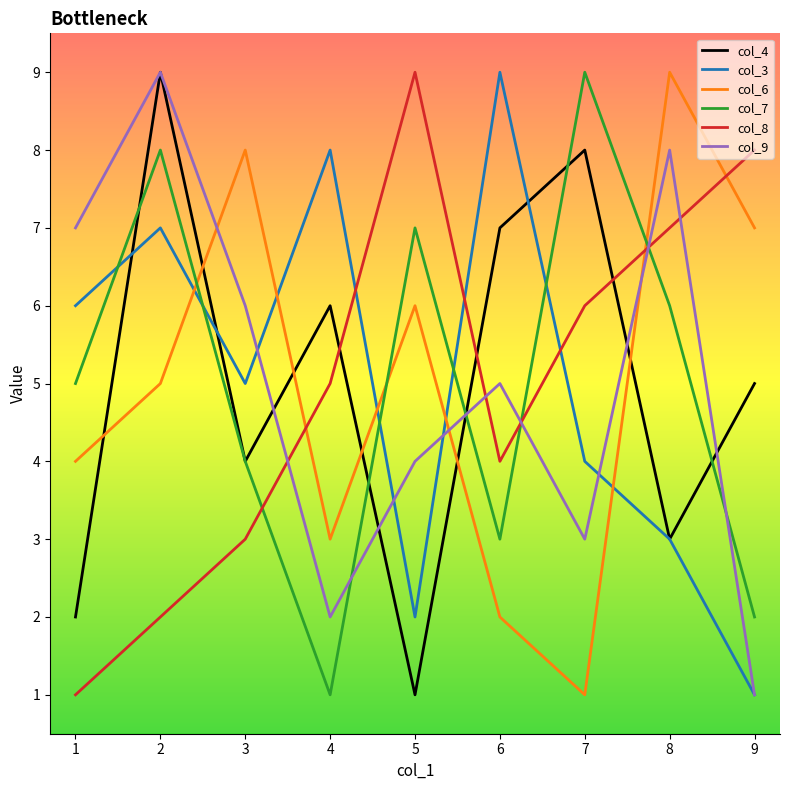

True or false: col_9 has a value of 9 at 6.

False